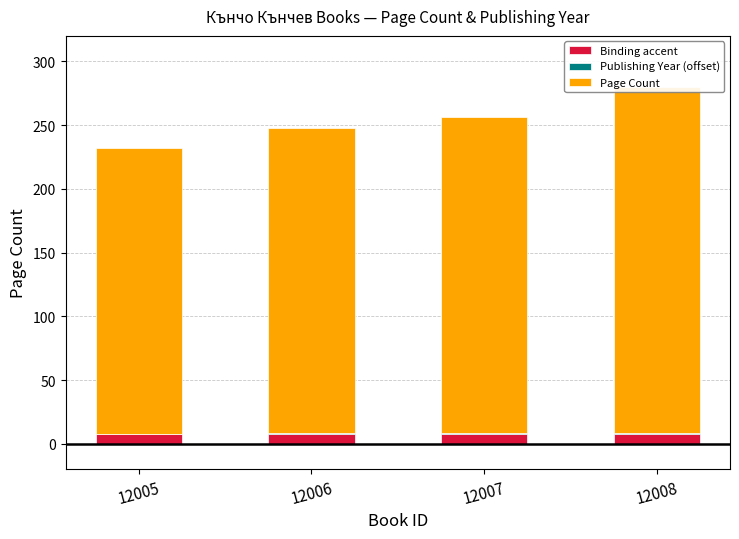

Which series has the largest range (max minus min)?

Page Count